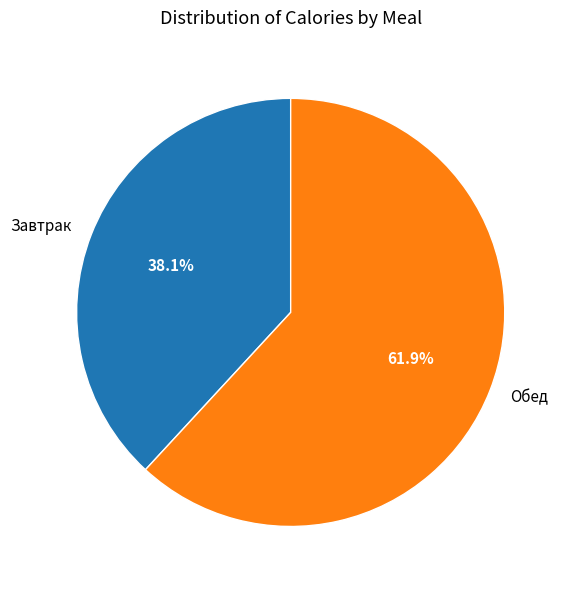

What percentage is the Обед slice, to the nearest percent?

62%